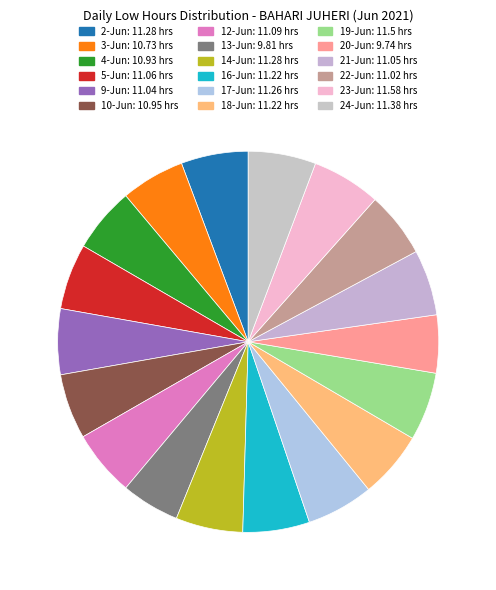

How many slices are in this pie chart?

18